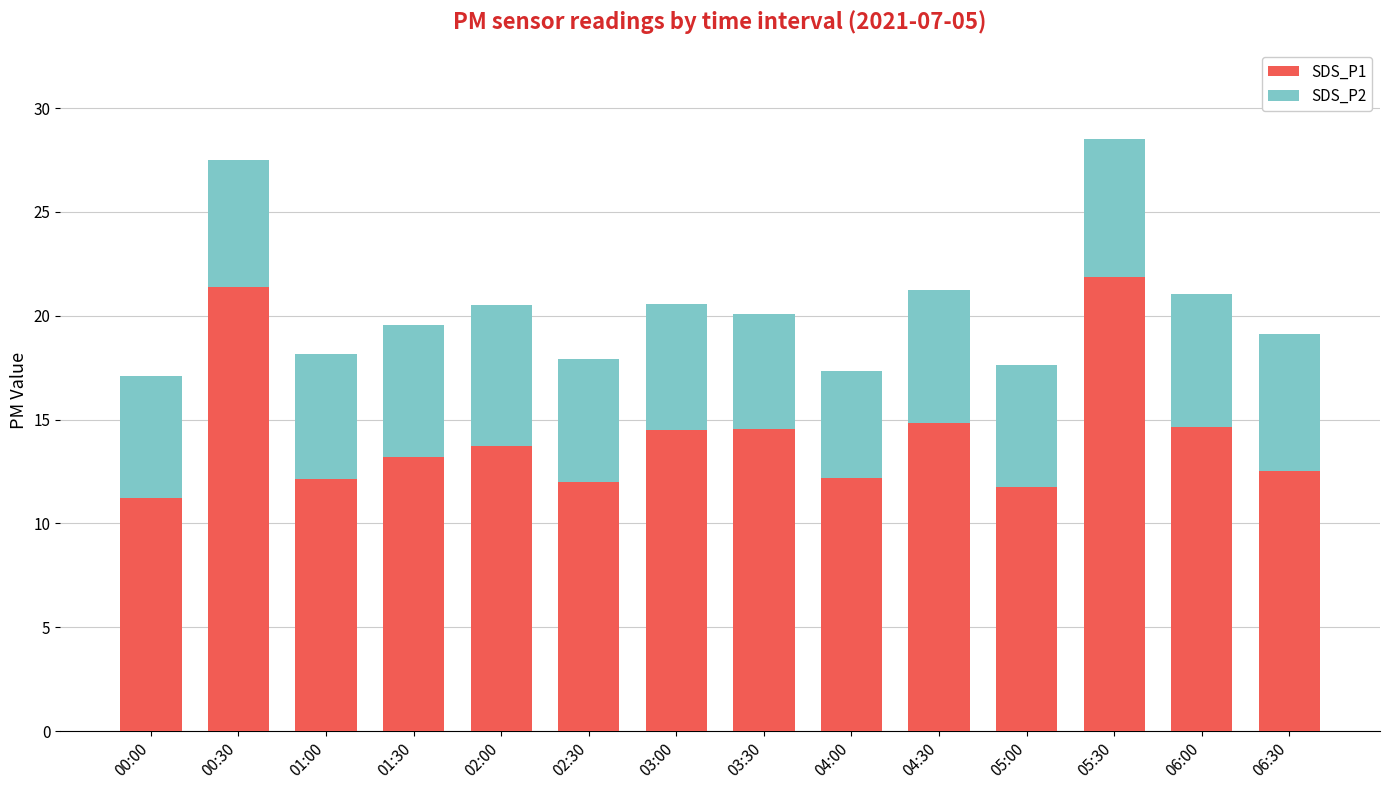

Are the bars horizontal?

No